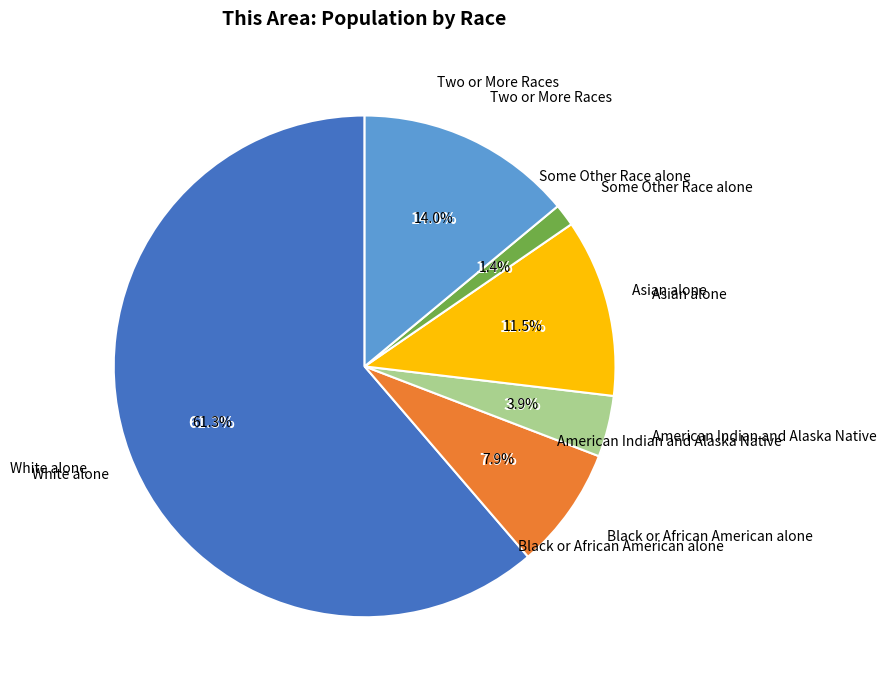

True or false: Some Other Race alone accounts for 11% of the total.

False